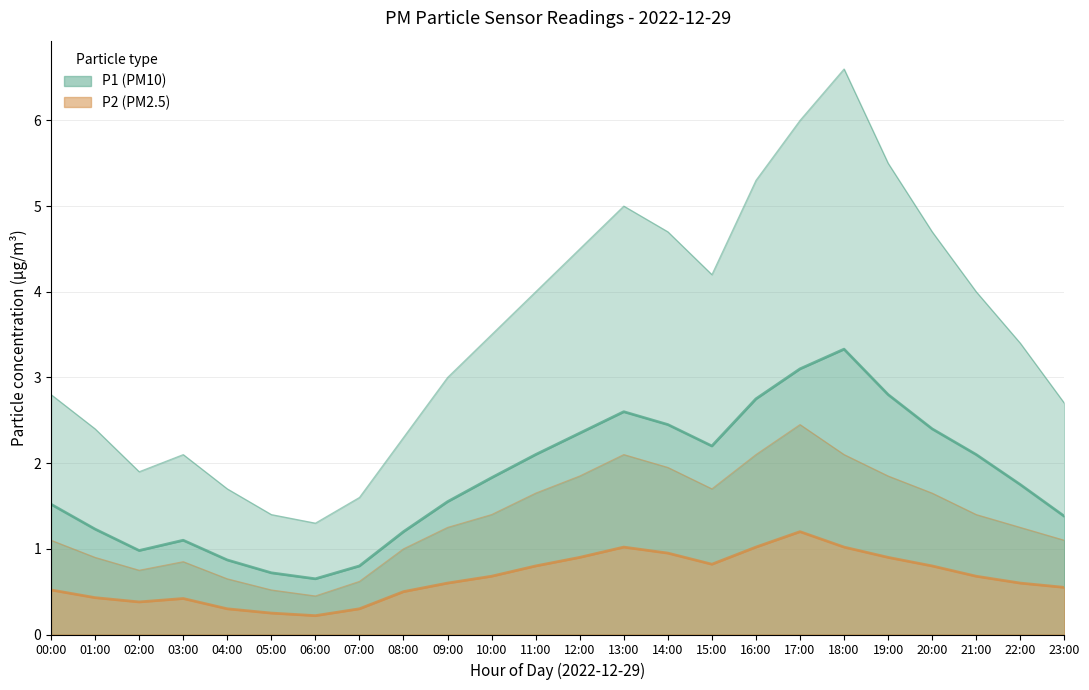

How many lines are shown in the chart?

4